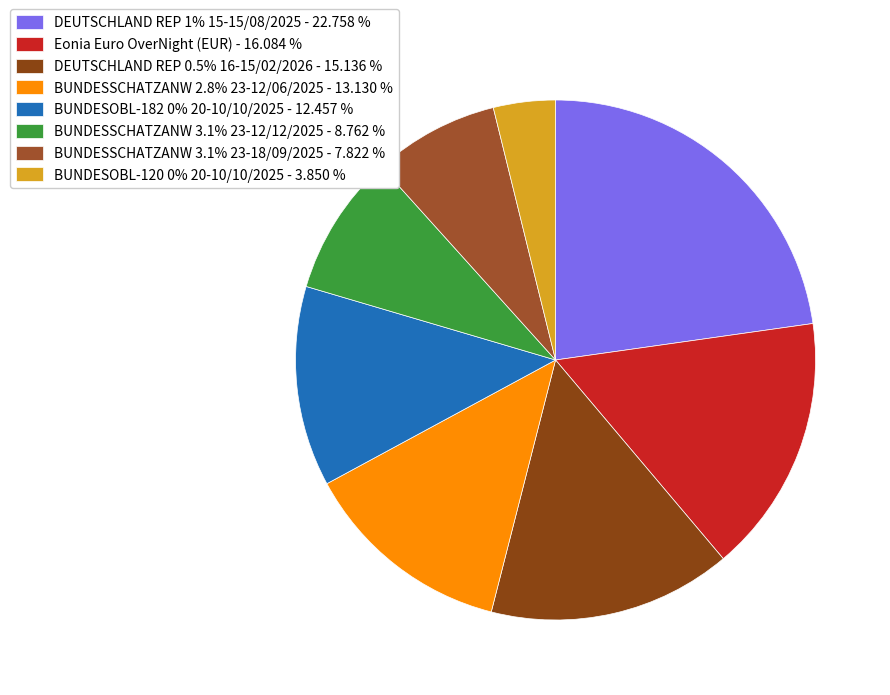

How many segments does this pie chart have?

8